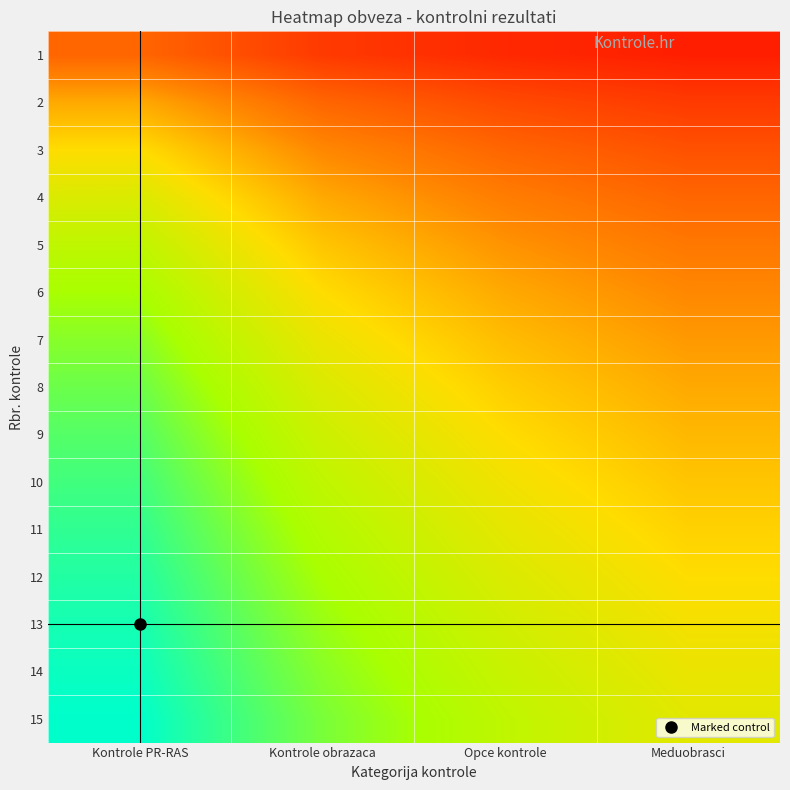

What is the total value across all series at Meduobrasci?

5.5